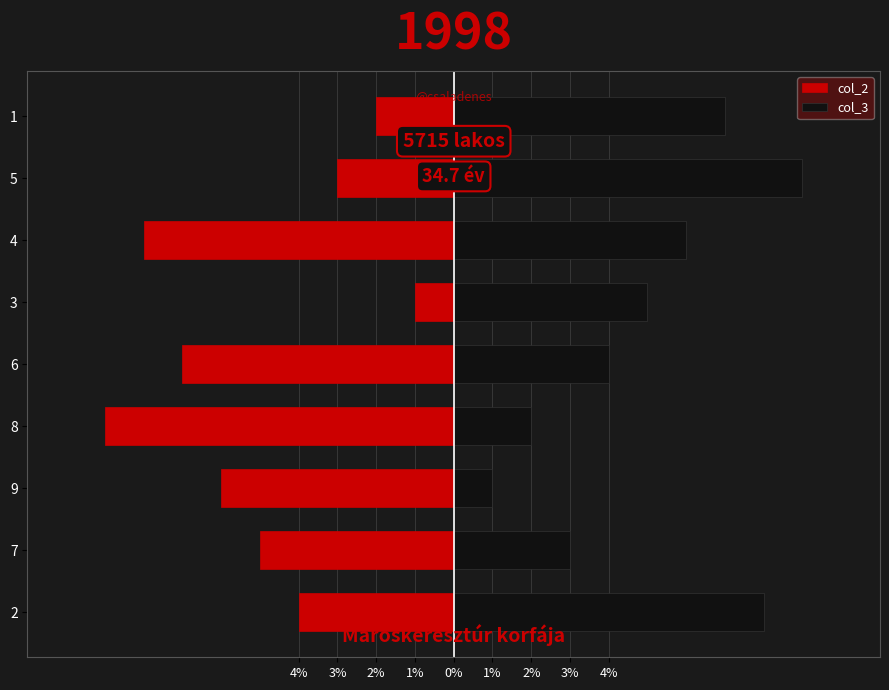

Rank the series by their average value, from lowest to highest.

col_2, col_3